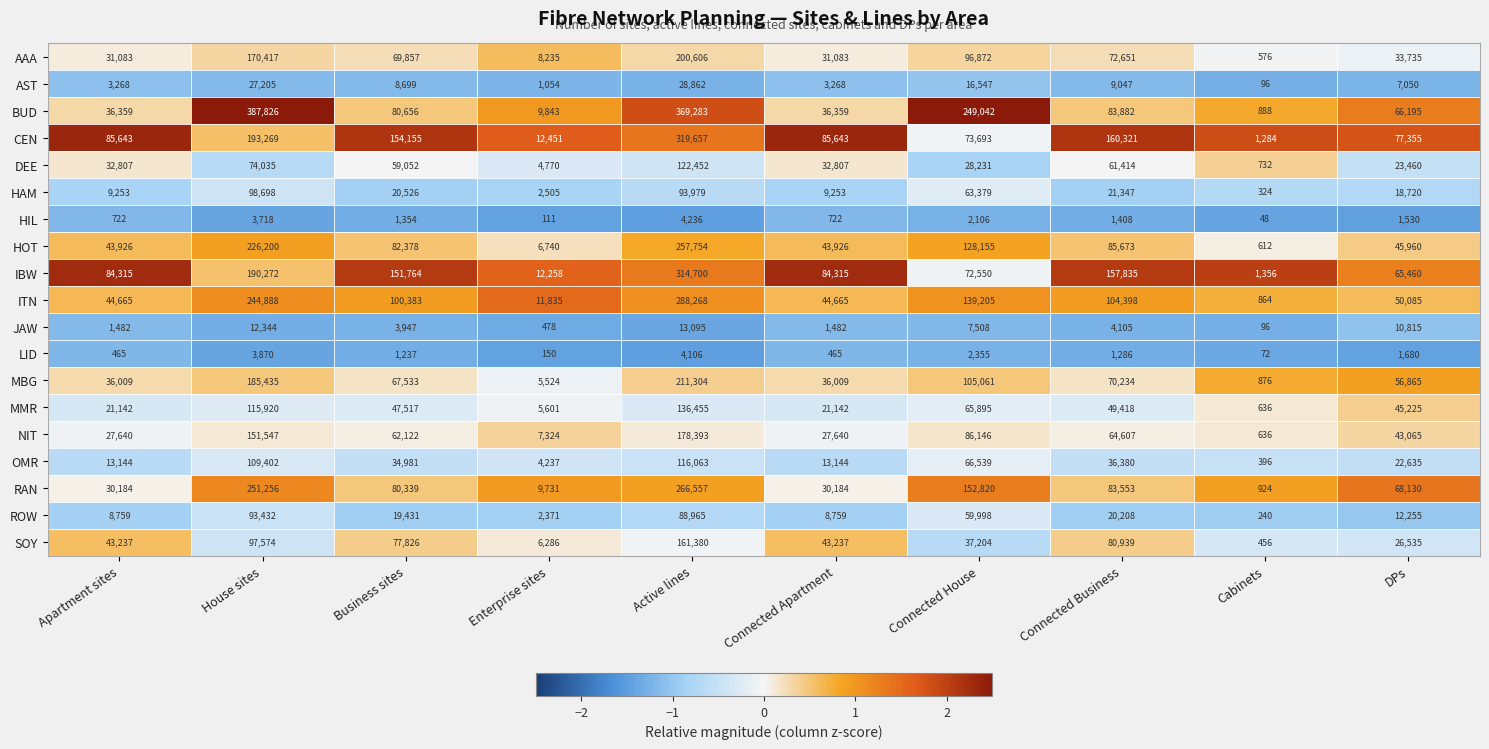

What is the average value of the AAA series?

71512